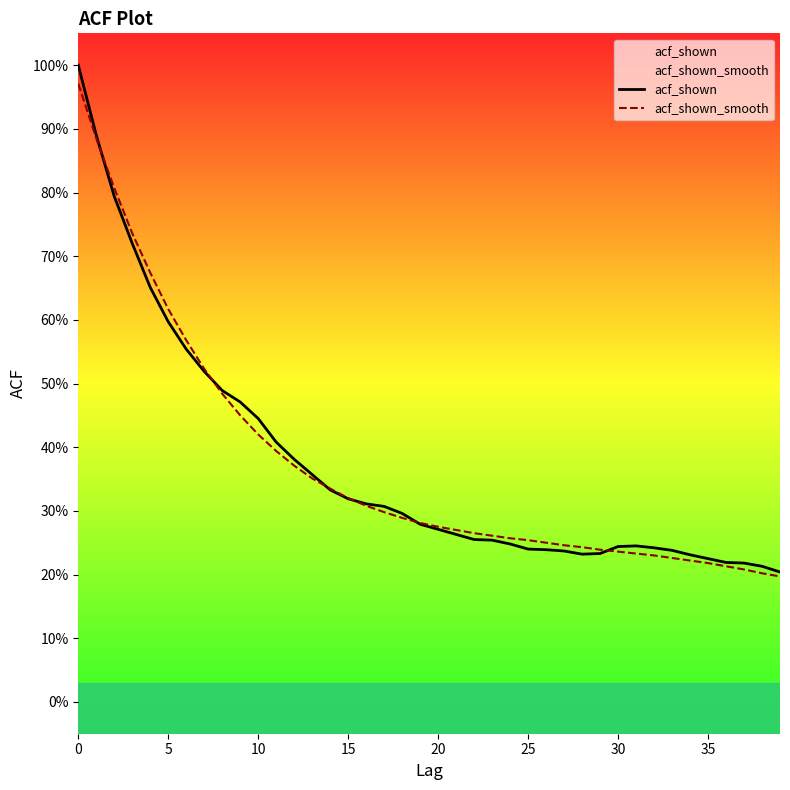

Is this an area chart (filled region under the line)?

No